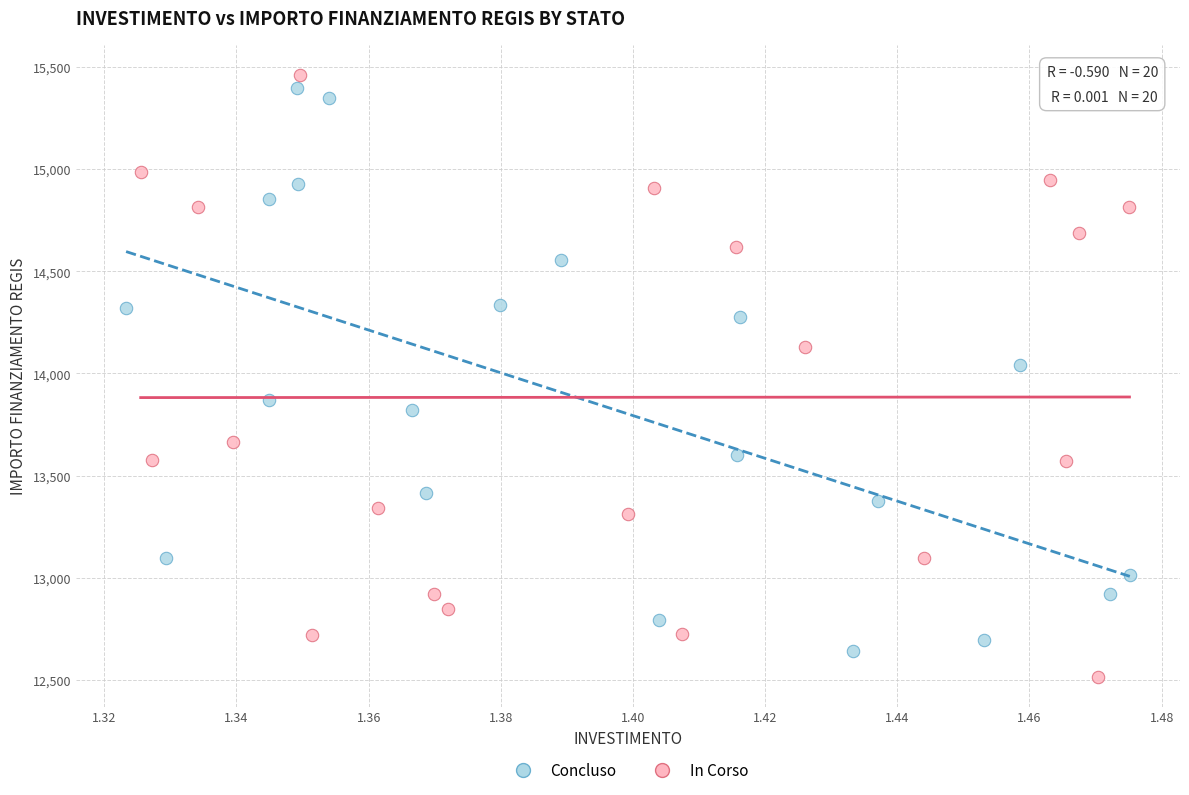

What are all the series names shown in the legend?

Concluso, In Corso